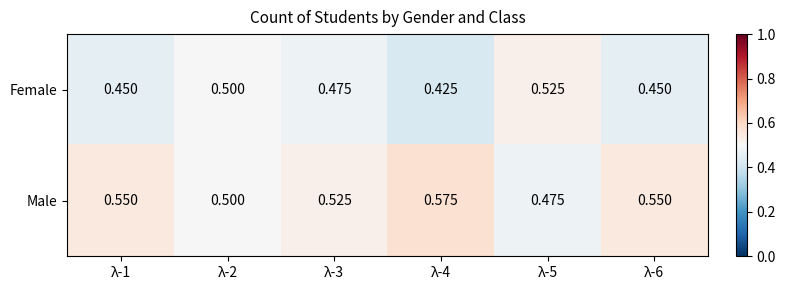

List the series in order of their overall mean, lowest first.

Female, Male